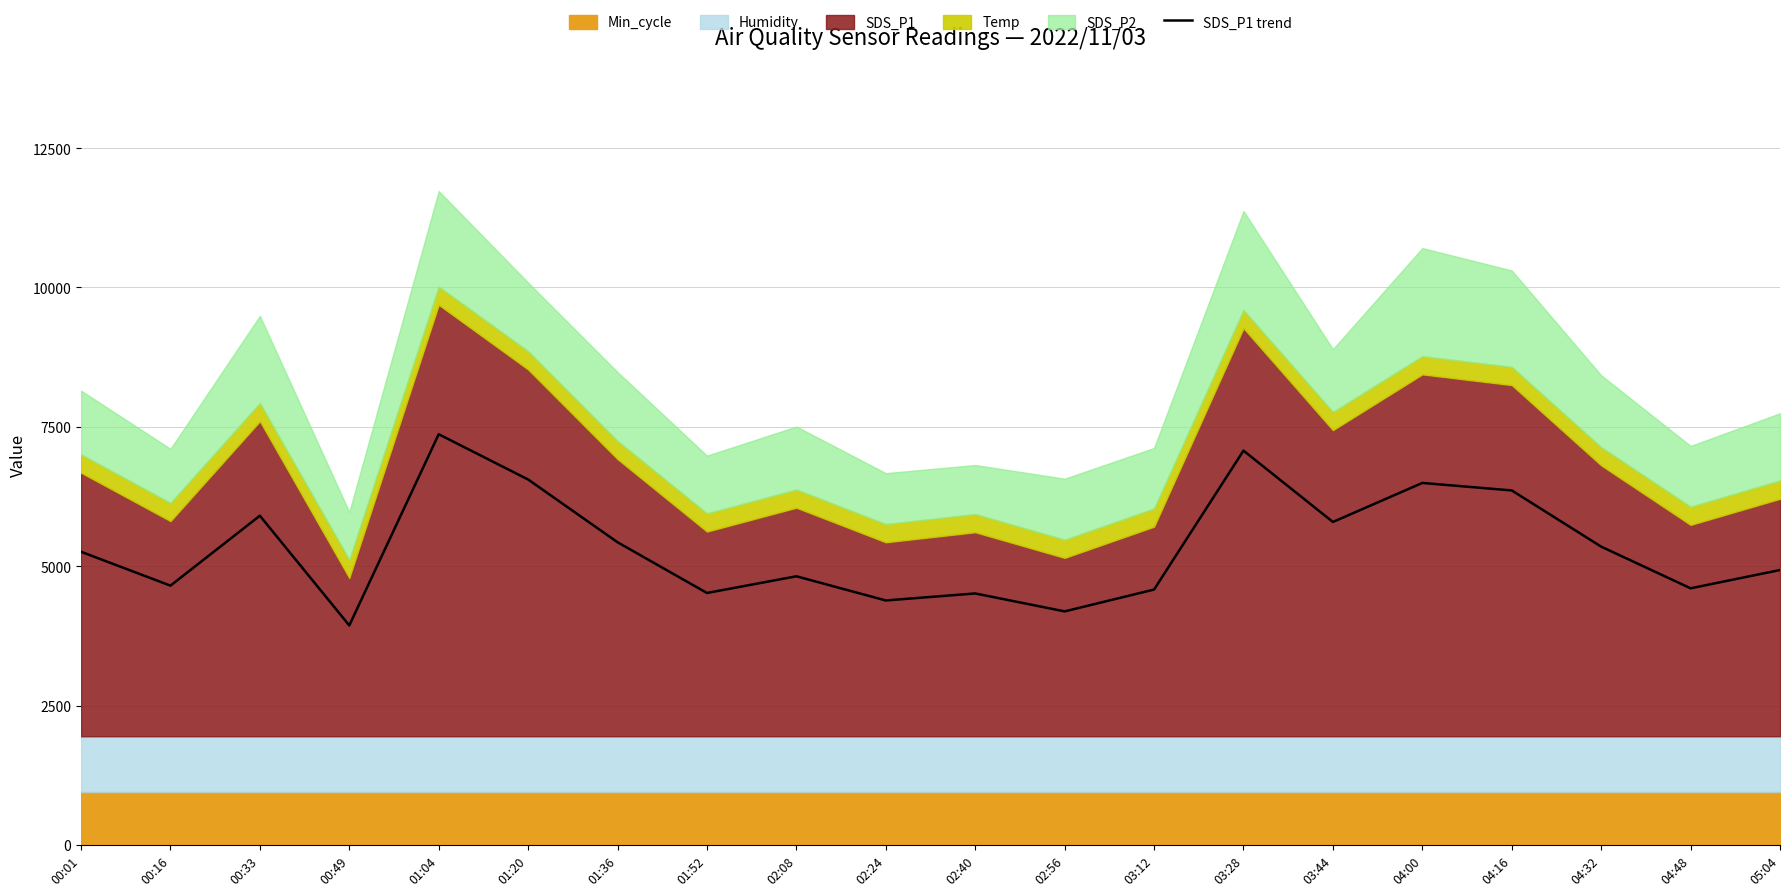

Reading left to right, list all the values displayed in this chart.

00:01=5258.6	00:16=4651.0	00:33=5905.4	00:49=3937.0	01:04=7367.0	01:20=6555.0	01:36=5429.4	01:52=4519.4	02:08=4819.0	02:24=4385.0	02:40=4511.0	02:56=4189.0	03:12=4581.0	03:28=7073.0	03:44=5793.4	04:00=6493.4	04:16=6359.0	04:32=5351.0	04:48=4603.4	05:04=4931.0